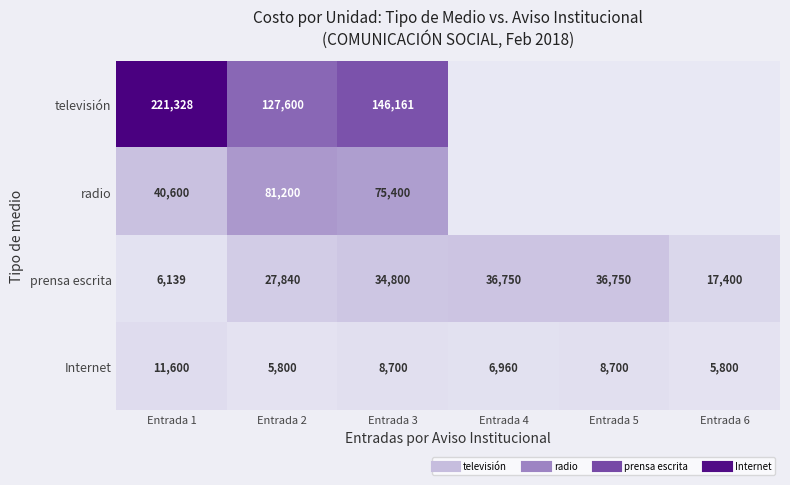

Is the value of radio at Entrada 4 greater than the value of televisión at Entrada 6?

No